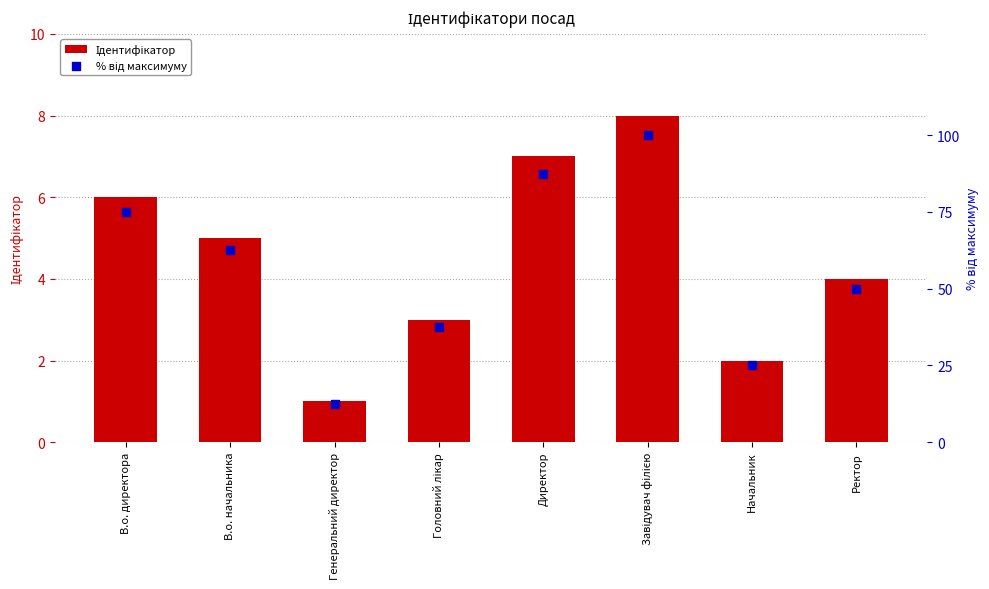

Which series reaches the maximum Y coordinate?

% від максимуму